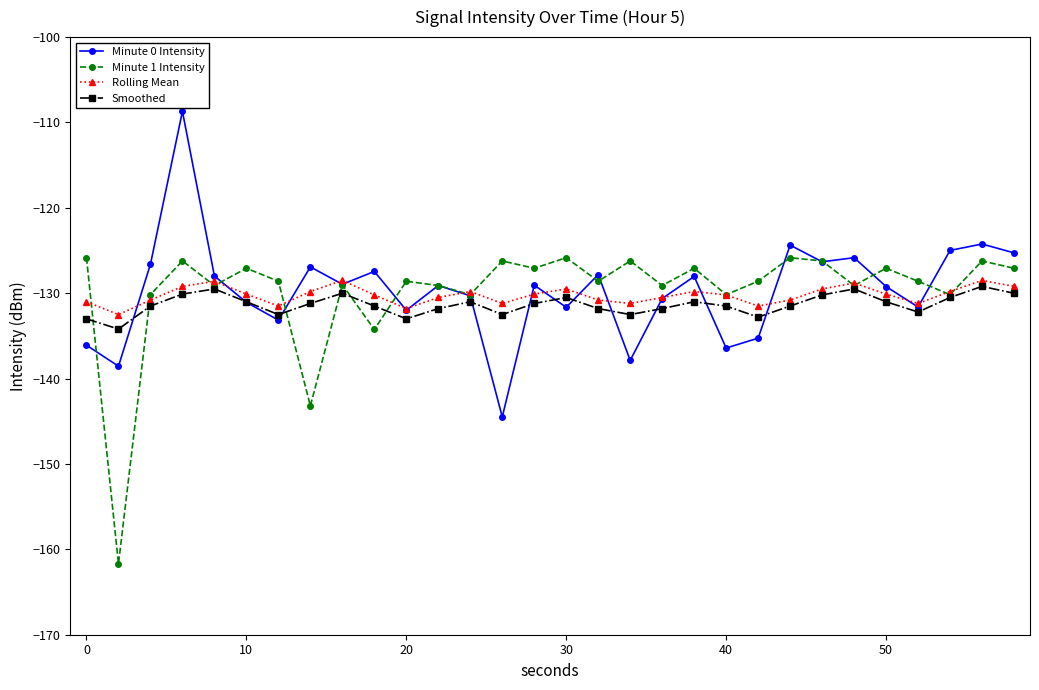

What is the greatest value displayed?

-108.7